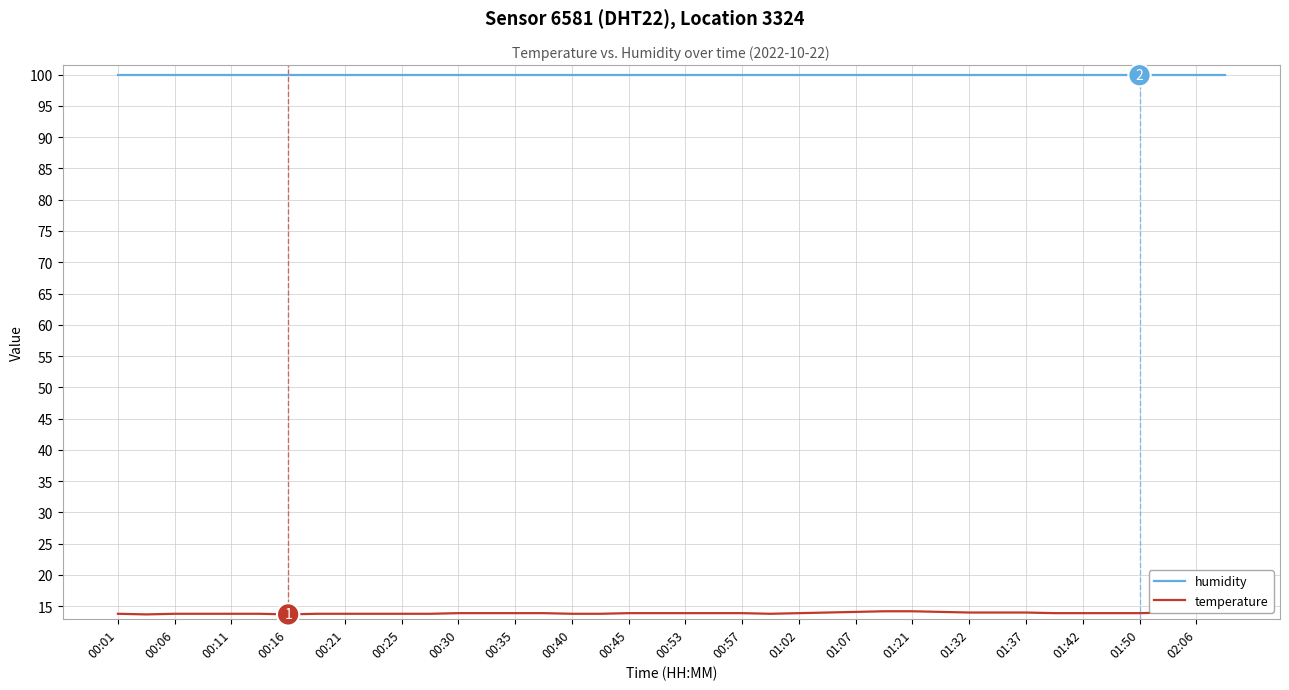

Which series has the largest total across all categories?

humidity